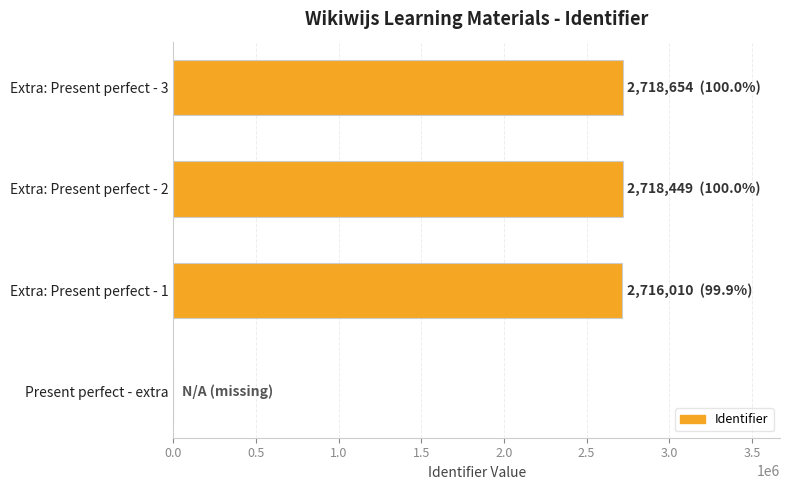

Are the bars horizontal?

Yes